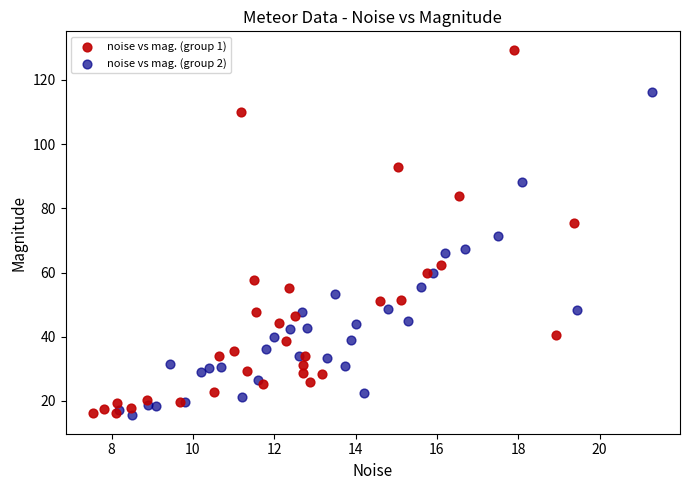

Which series reaches the maximum Y coordinate?

noise vs mag. (group 1)